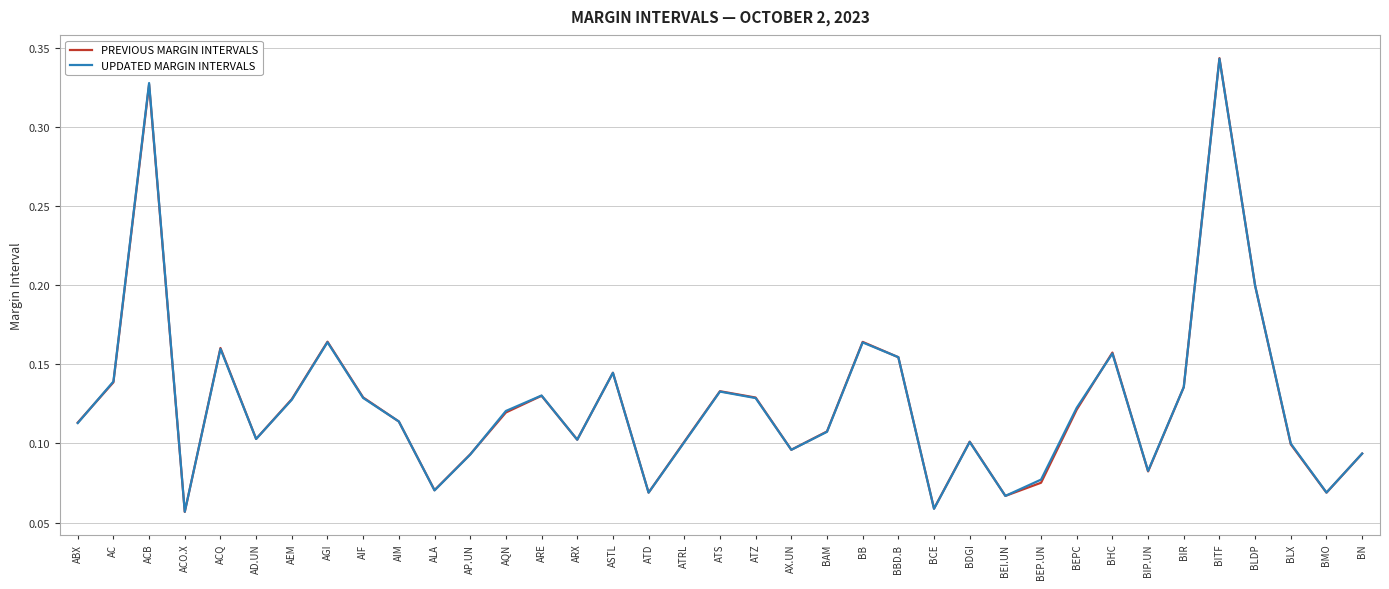

Which series has the largest range (max minus min)?

PREVIOUS MARGIN INTERVALS